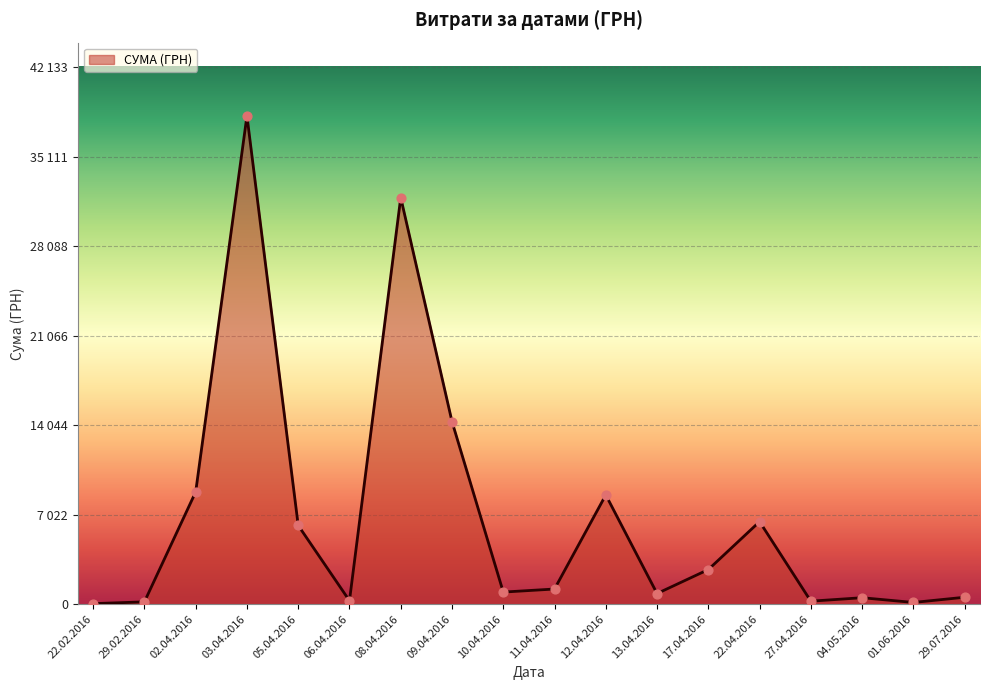

What is the change in value from 08.04.2016 to 01.06.2016?

-31763.8